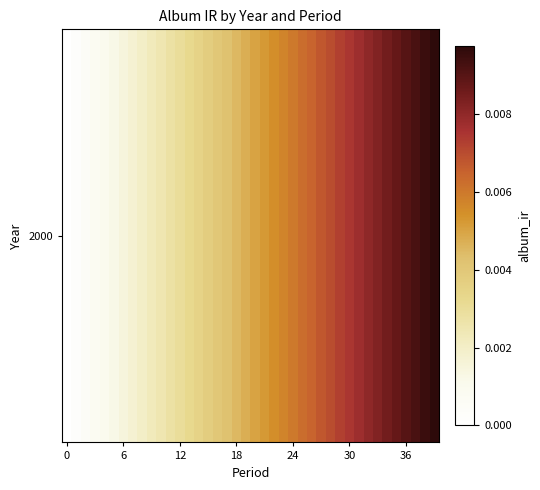

True or false: the data shows 0.0 at 36.

False